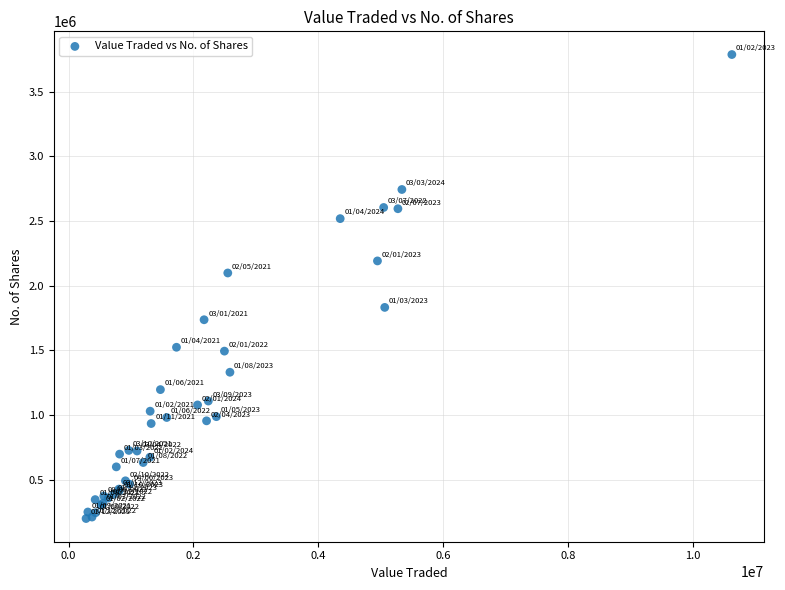

What Y value in the scatter plot is closest to 1993664?

2098496